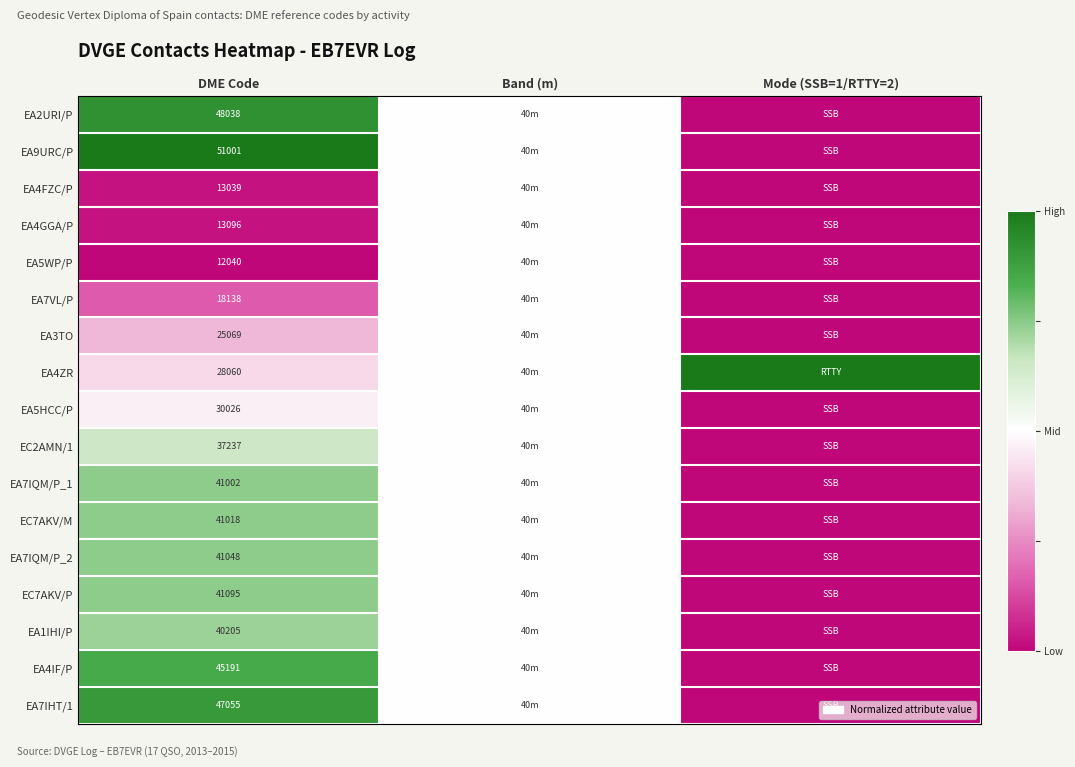

What is the difference between the highest and lowest values at DME Code?

38961.0